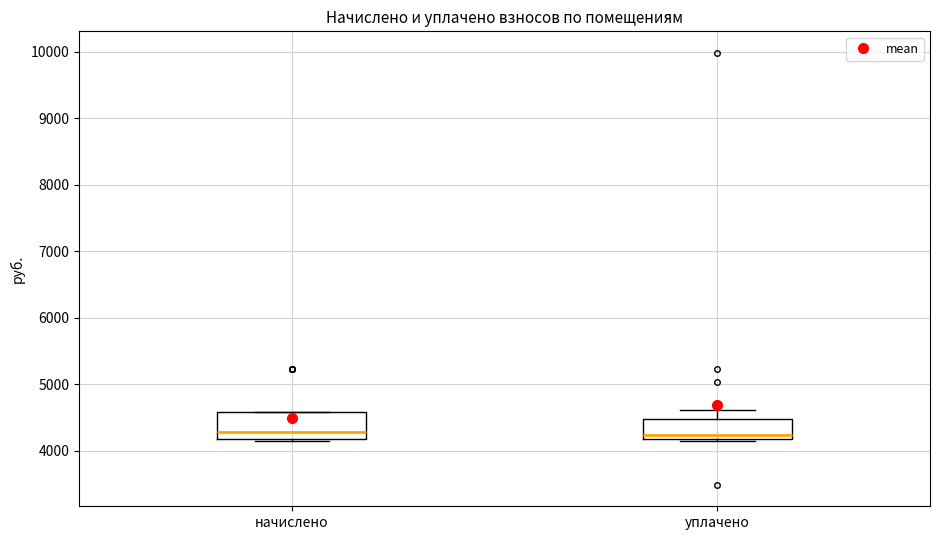

Reading left to right, read every box against the y-axis: the position of its median line, the range the box covers, and the ends of its whiskers. The values are not printed on the chart, so give them approximately, as read against the axis.

начислено: median 4300, box 4200 to 4600, whiskers 4100 to 4600
уплачено: median 4200 (just above the box's lower edge), box 4200 to 4500, whiskers 4100 to 4600